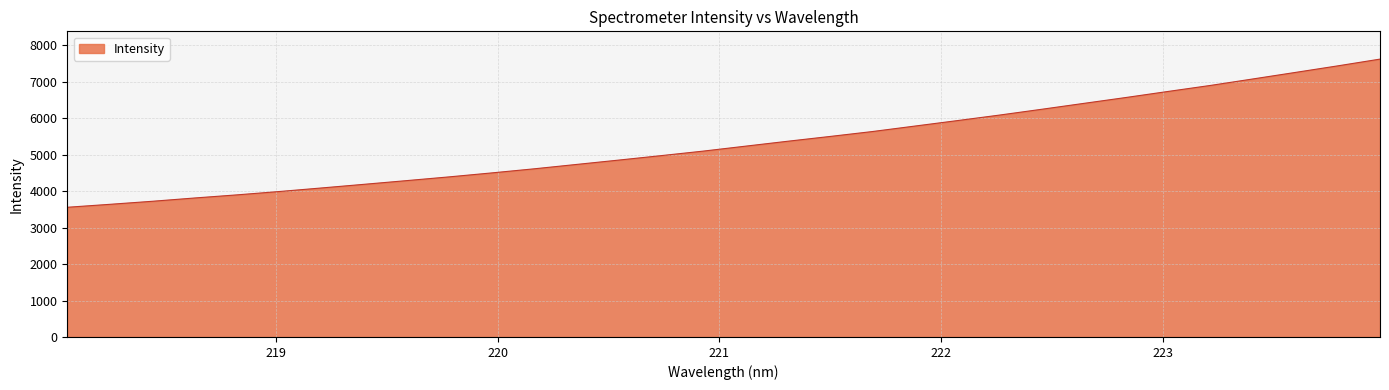

What is the greatest value displayed?

7620.7